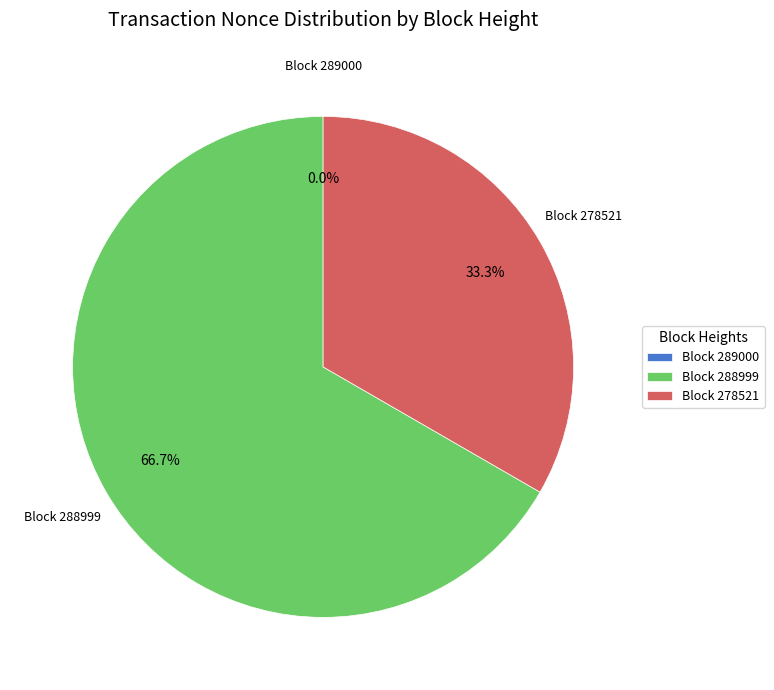

Rank the categories by value from lowest to highest.

289000, 278521, 288999